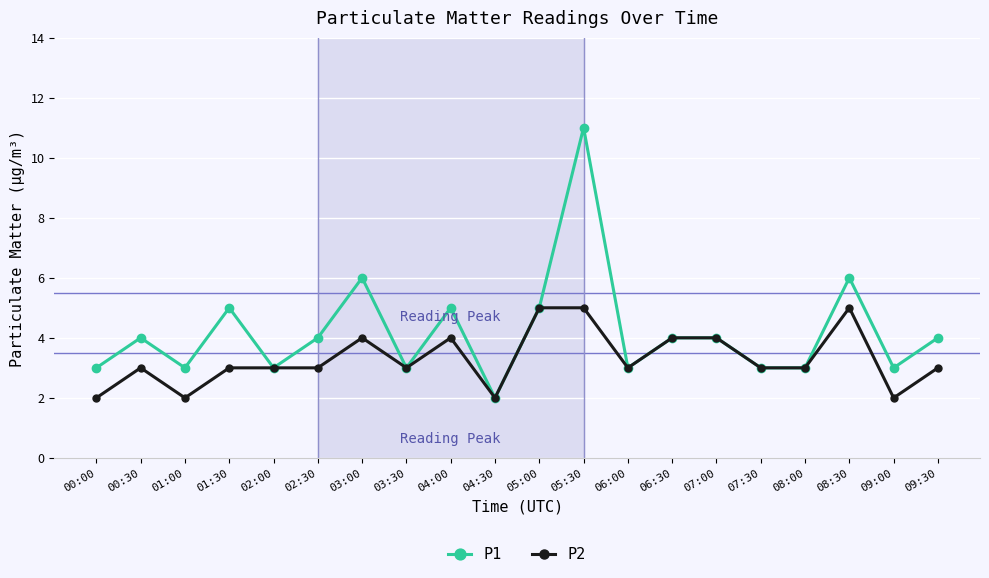

Reading right to left, transcribe all the data shown in this chart.

P1: 4	3	6	3	3	4	4	3	11	5	2	5	3	6	4	3	5	3	4	3
P2: 3	2	5	3	3	4	4	3	5	5	2	4	3	4	3	3	3	2	3	2